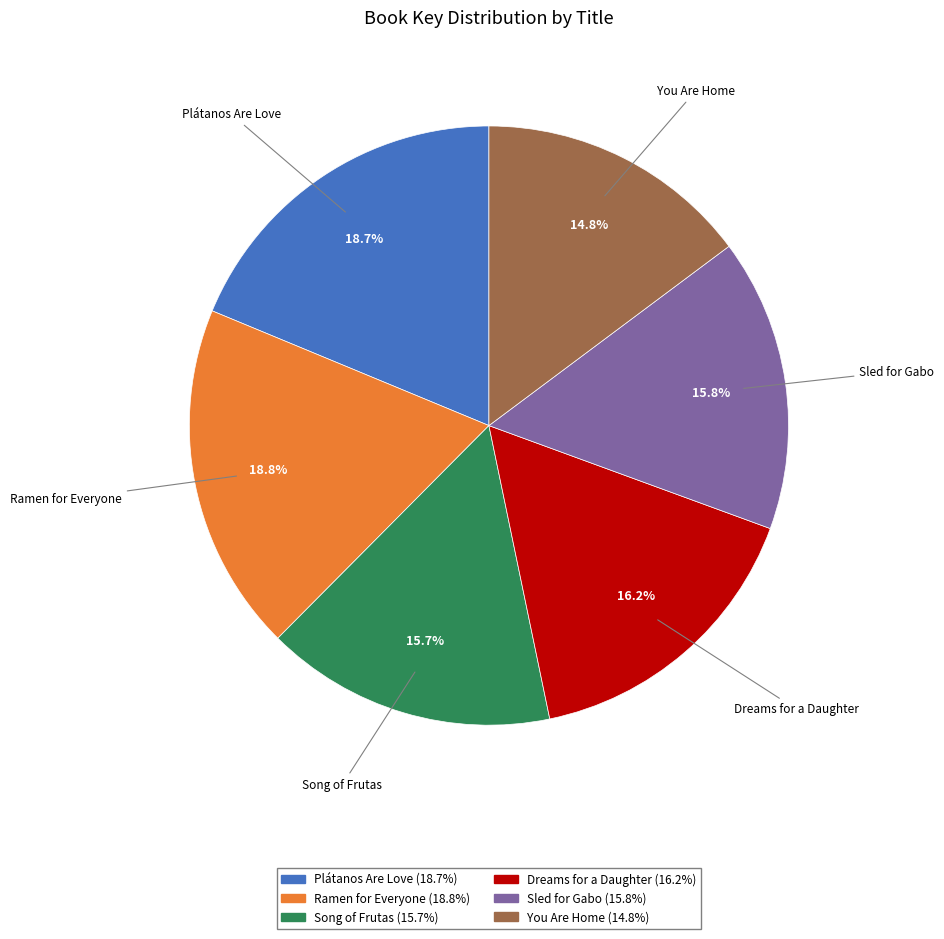

Combined, what portion of the pie is Ramen for Everyone and You Are Home?

33.6%